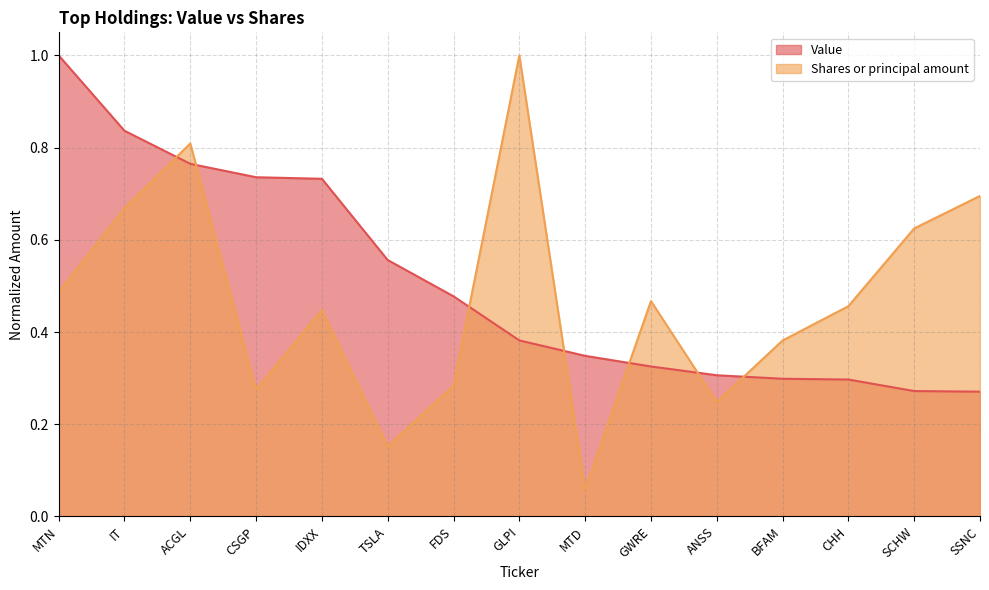

What are all the series names shown in the legend?

Value, Shares or principal amount